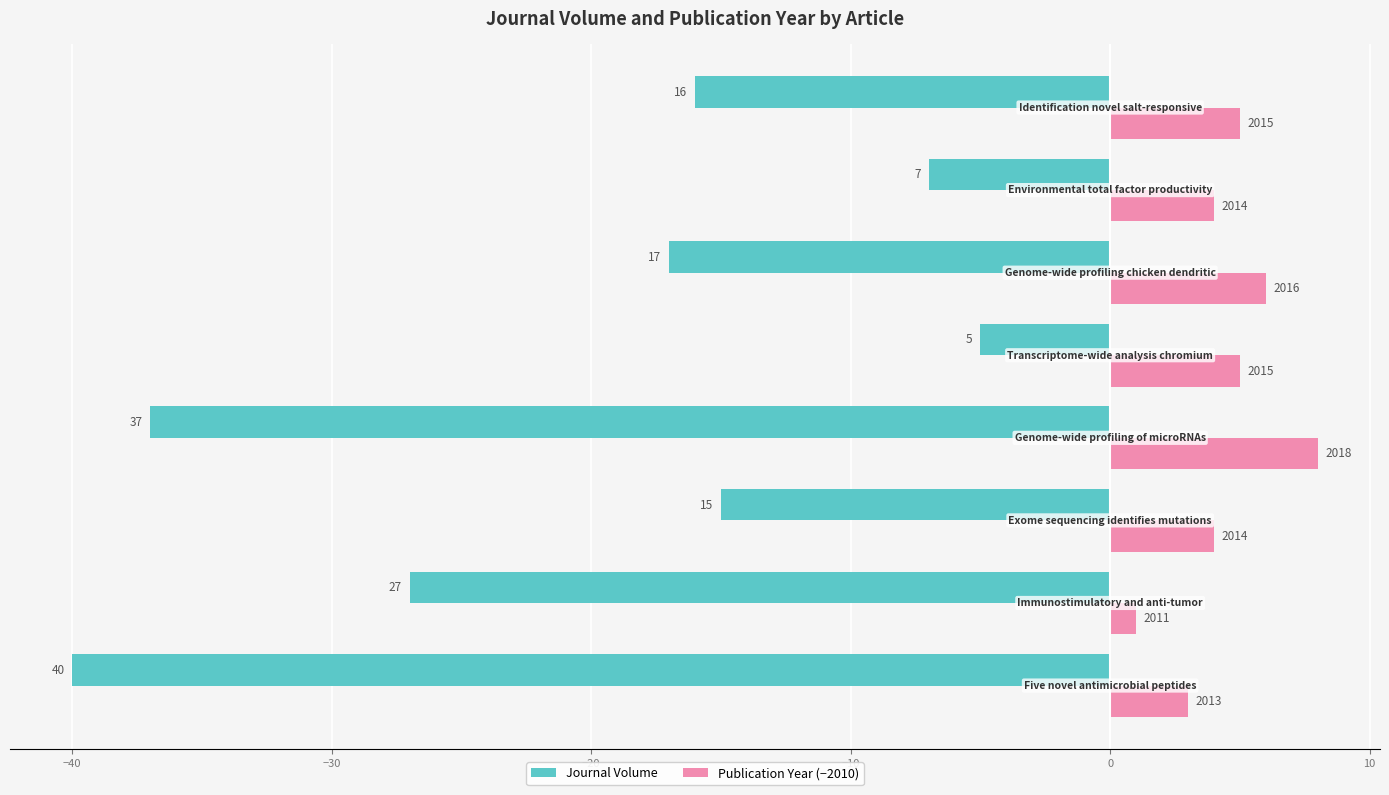

What are all the series names shown in the legend?

Journal Volume, Publication Year (−2010)